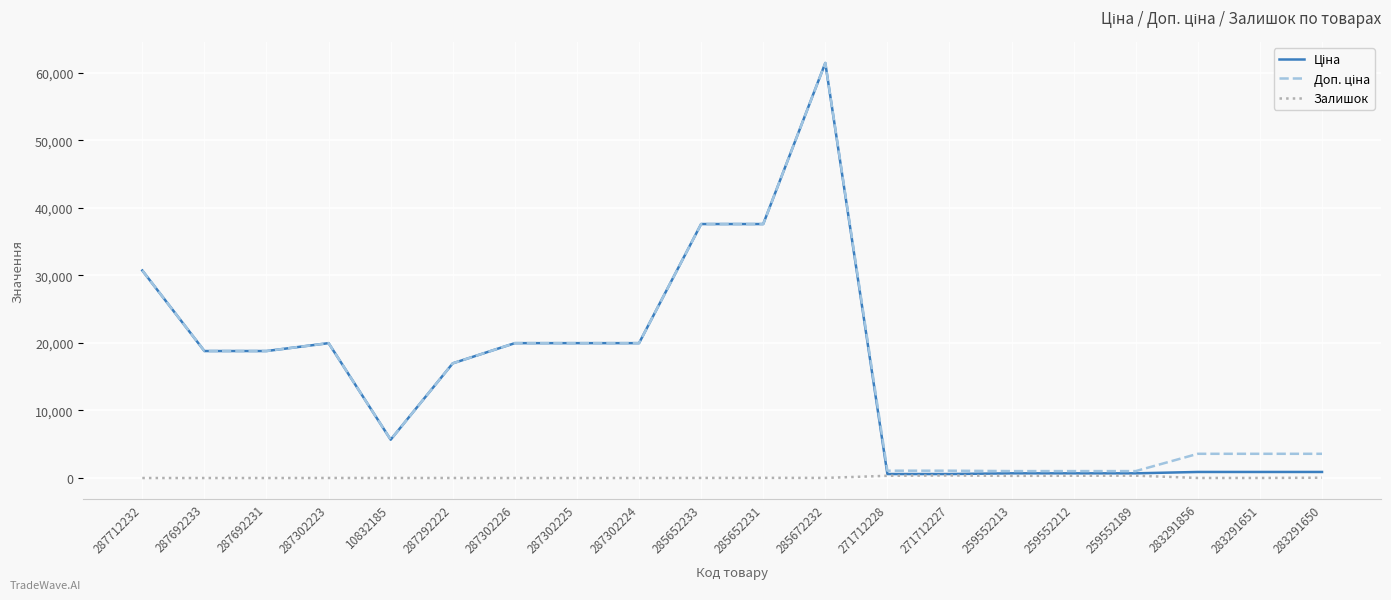

At which category is the sum across all series the highest?

285672232